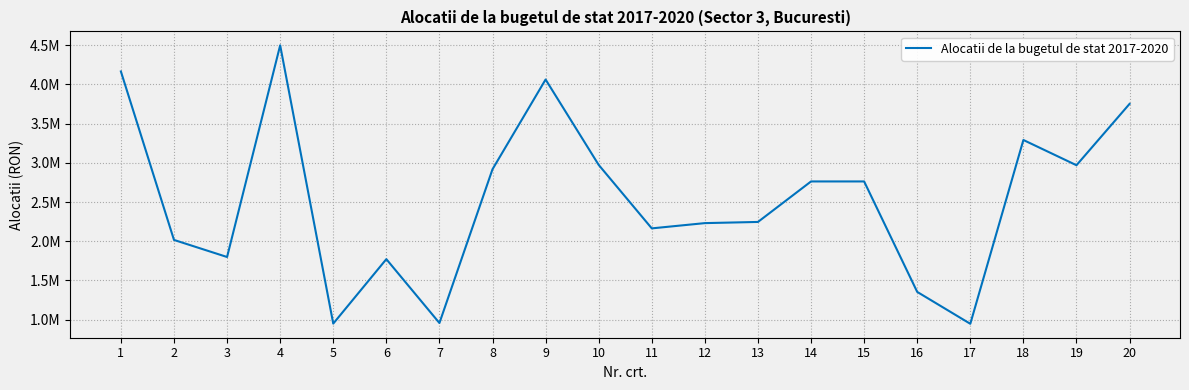

Does the chart have visible grid lines?

Yes